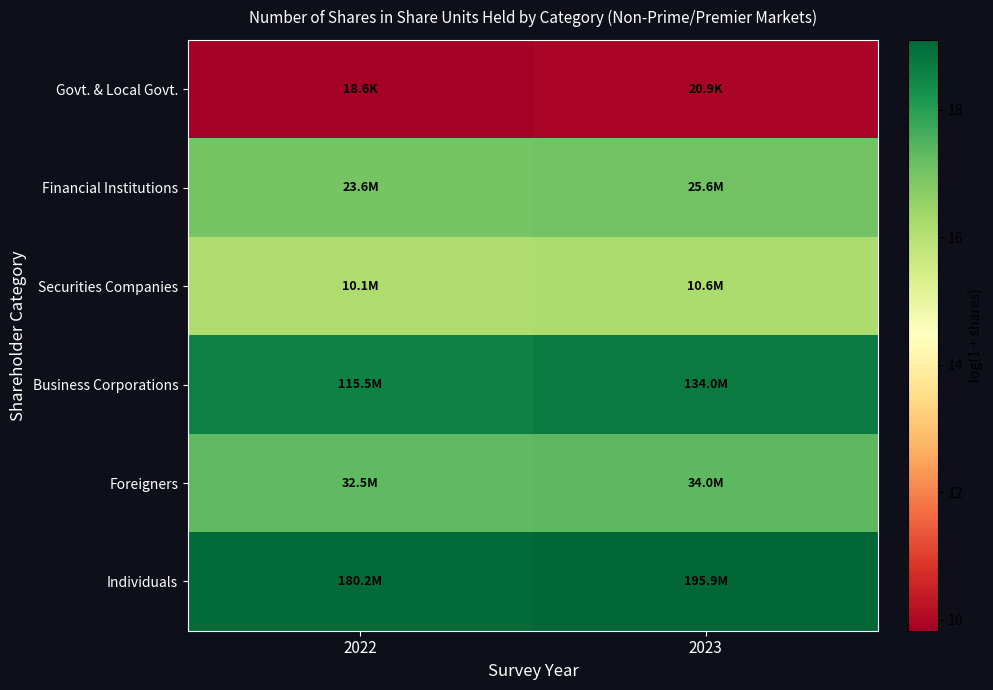

Count the number of categories in the chart.

2